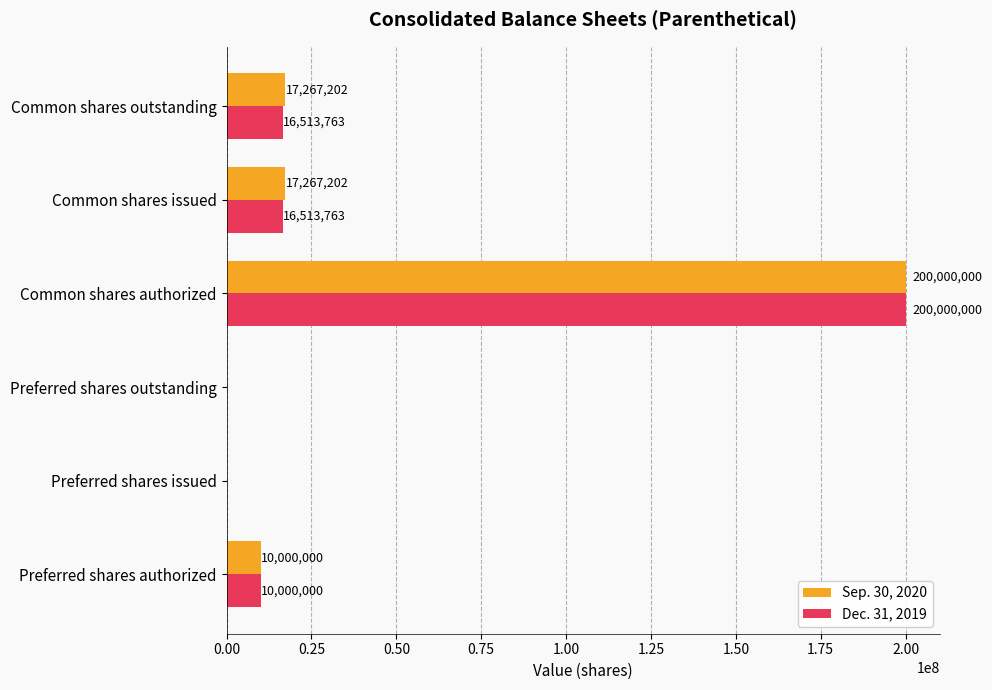

What is the average value of the Sep. 30, 2020 series?

40755734